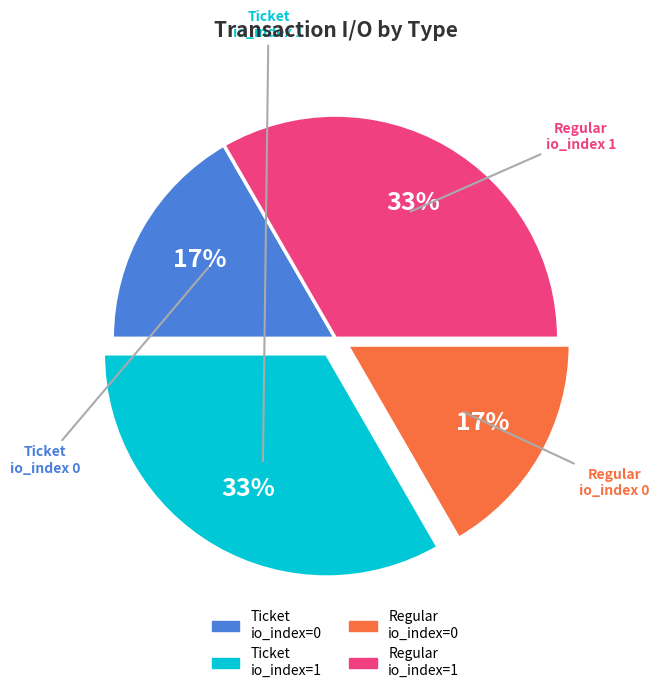

Is there any slice that represents more than half of the pie?

No